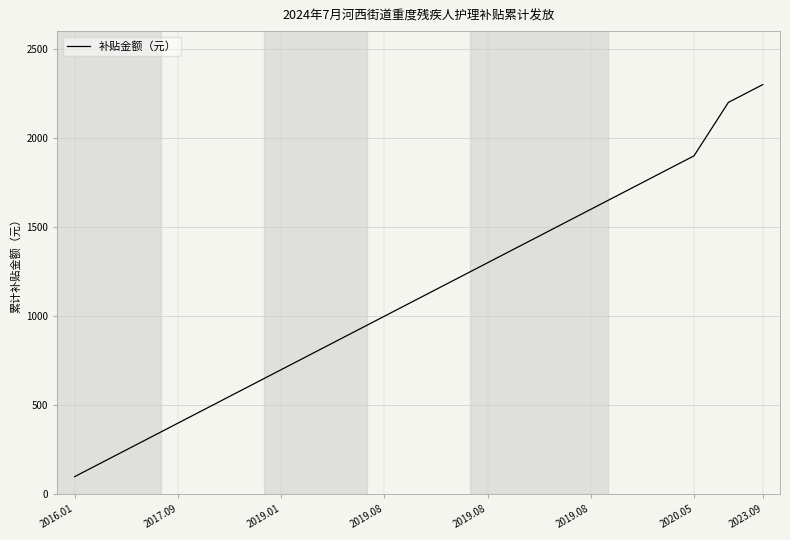

What is the maximum value shown in the chart?

2300